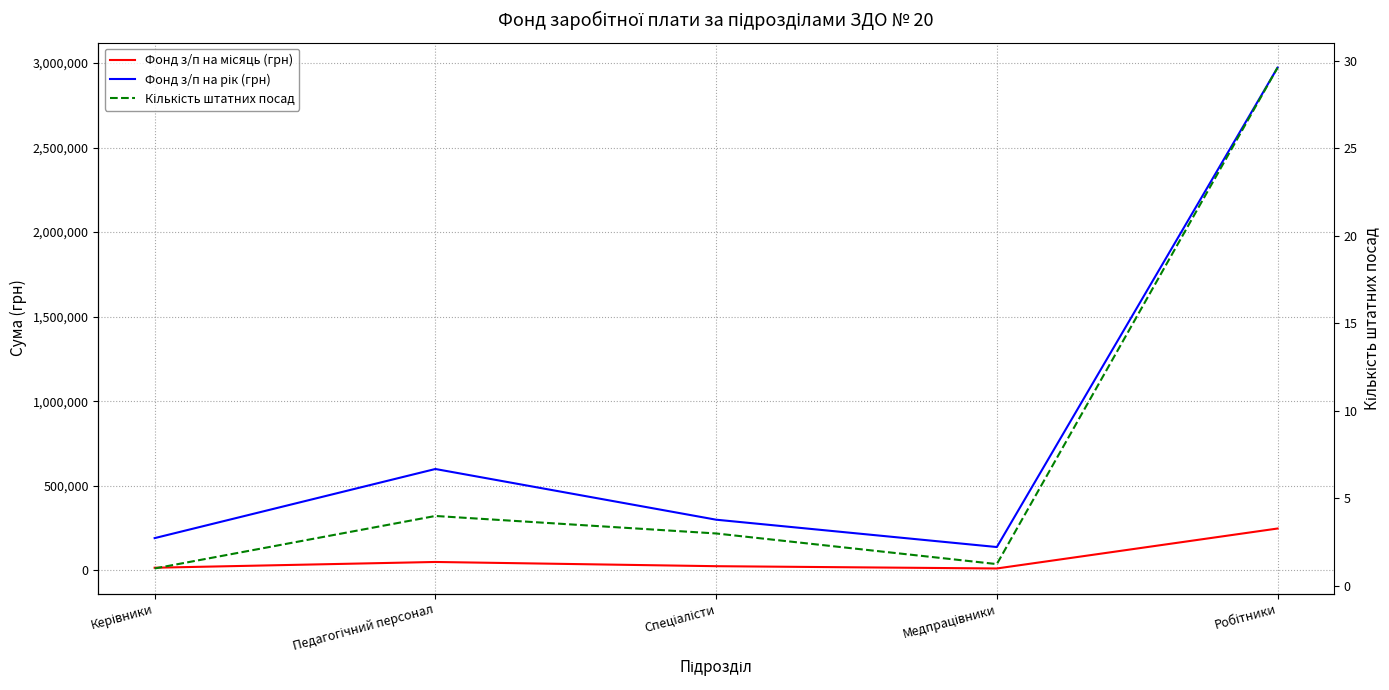

What position from the right is Медпрацівники?

2